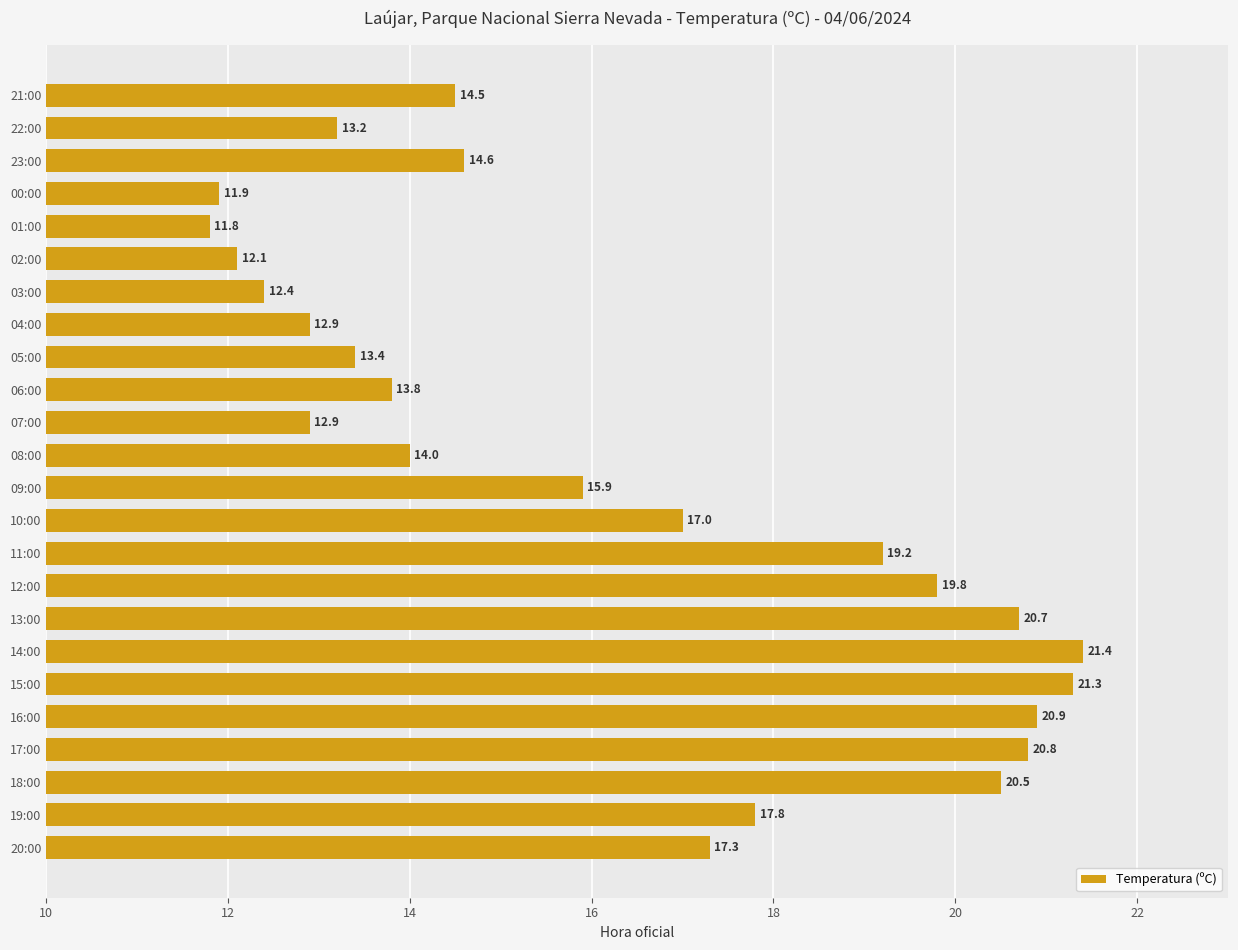

What is the difference between the maximum and minimum values?

9.6